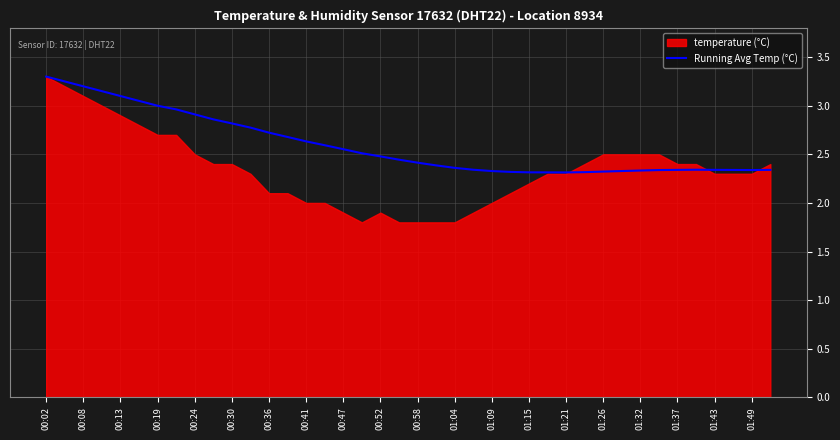

What is the highest value of the Running Avg Temp (°C) series?

3.3